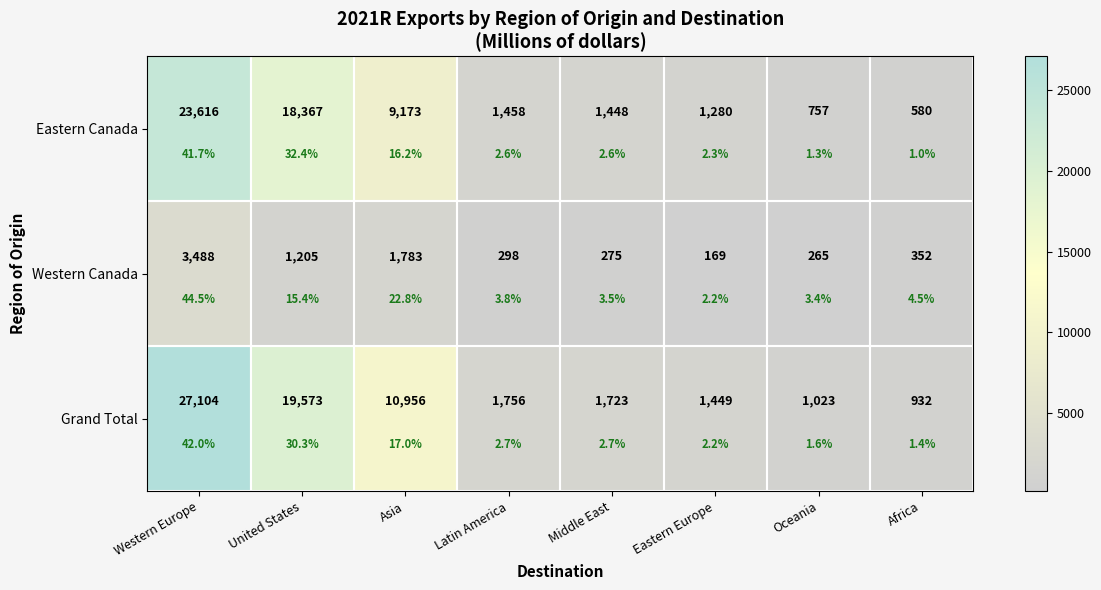

What is the minimum value for Eastern Canada?

580